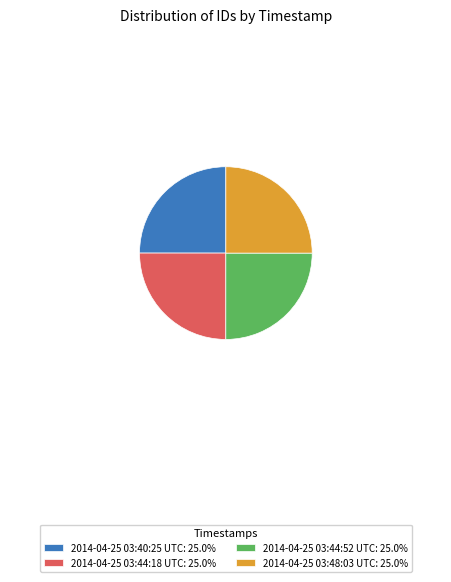

What is the ratio of the value at 2014-04-25 03:48:03 UTC: 25.0% to the value at 2014-04-25 03:44:52 UTC: 25.0%?

1.0